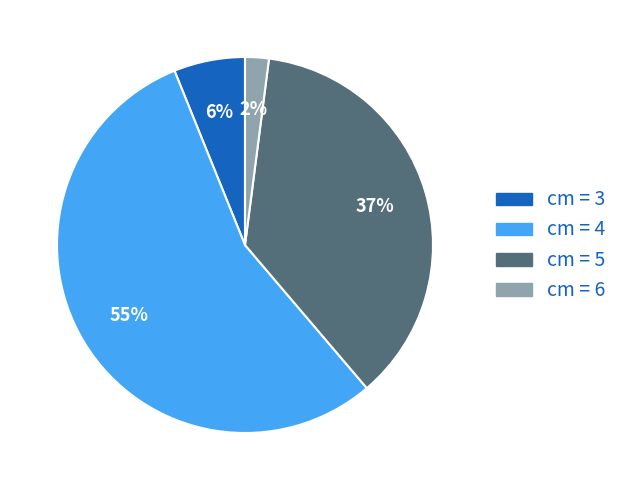

To the nearest percent, what is the average slice percentage?

25%